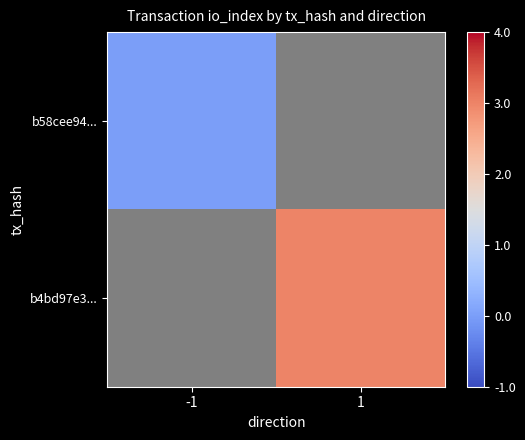

Which has a higher value, -1 or 1?

1